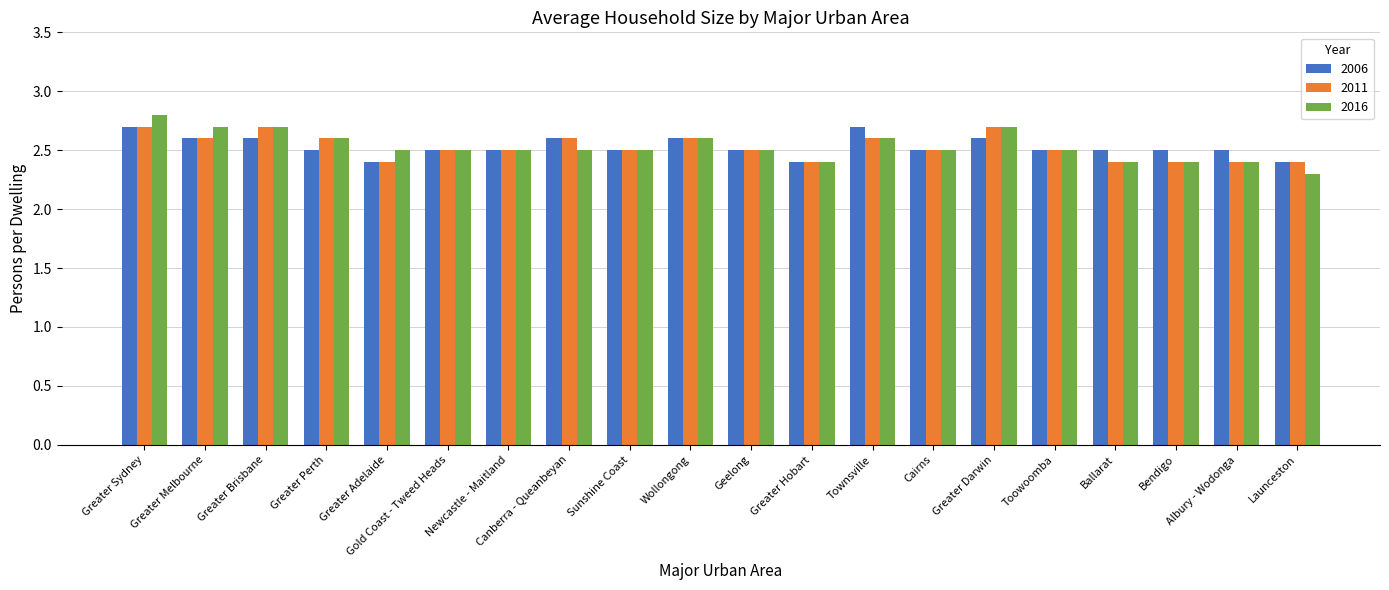

Is it true that 2006 equals 2.6 at Greater Brisbane?

True